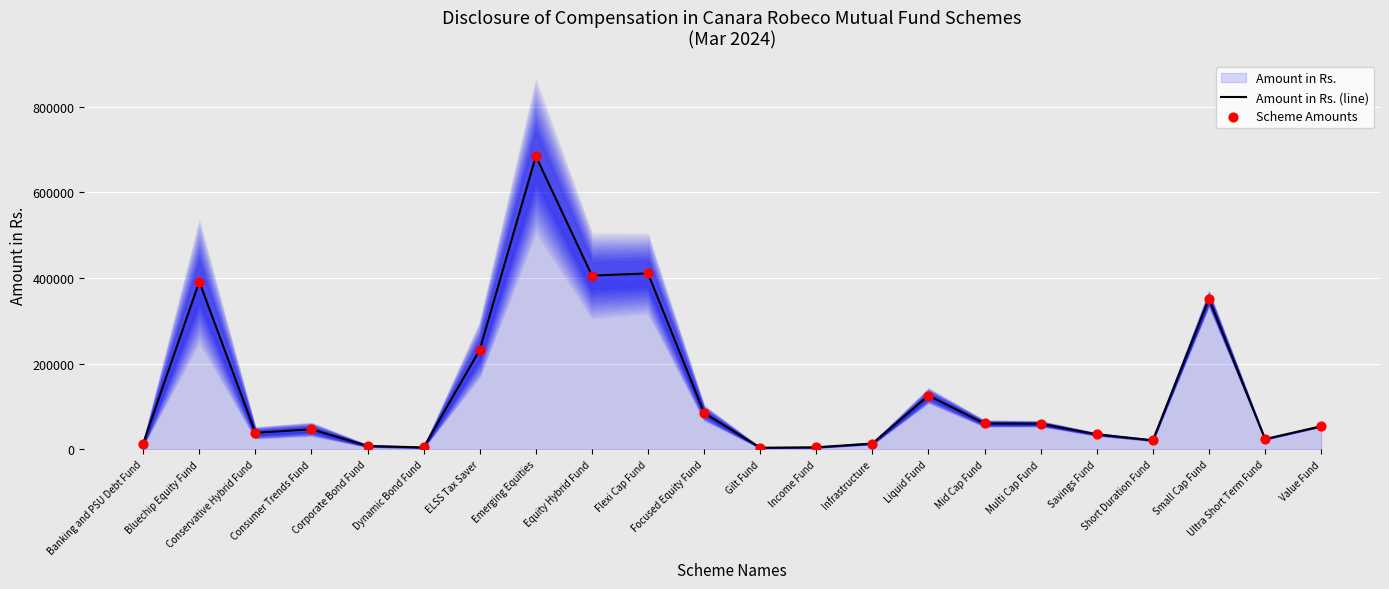

Which series has the widest spread of Y values?

Amount in Rs. (line)